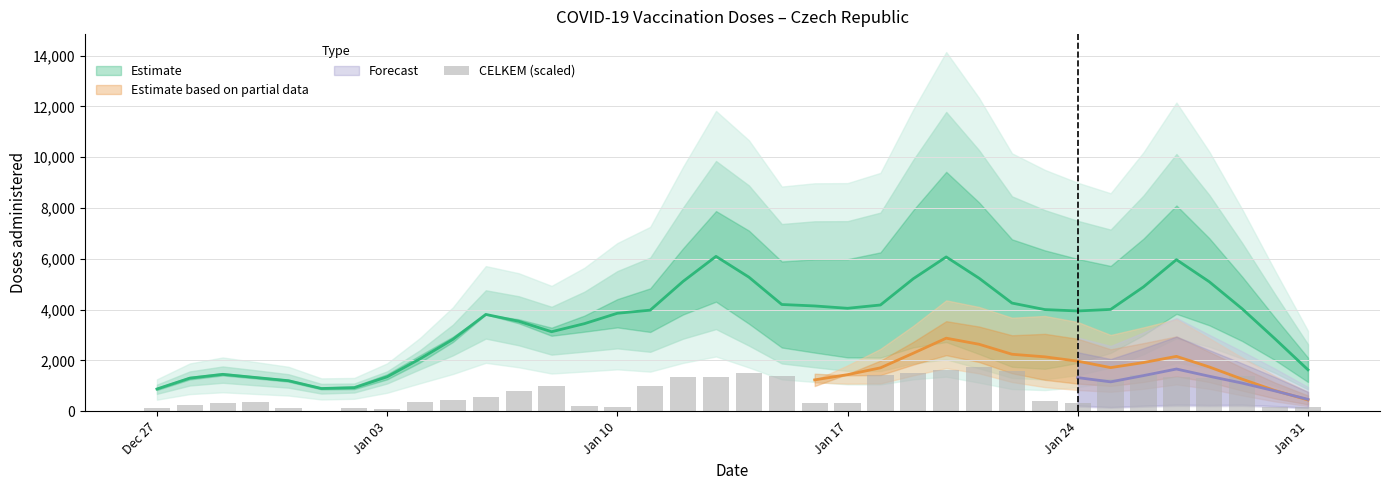

Reading left to right, what are all the values shown in this chart?

125.1	229.4	344.4	347.4	130.4	26.0	124.9	91.3	356.6	449.3	581.3	795.4	992.4	201.0	172.3	977.9	1334.9	1346.6	1515.9	1392.0	337.3	322.5	1417.7	1519.9	1615.7	1725.4	1575.9	413.3	310.0	1253.7	1444.3	1345.9	1310.6	1396.1	179.7	184.2